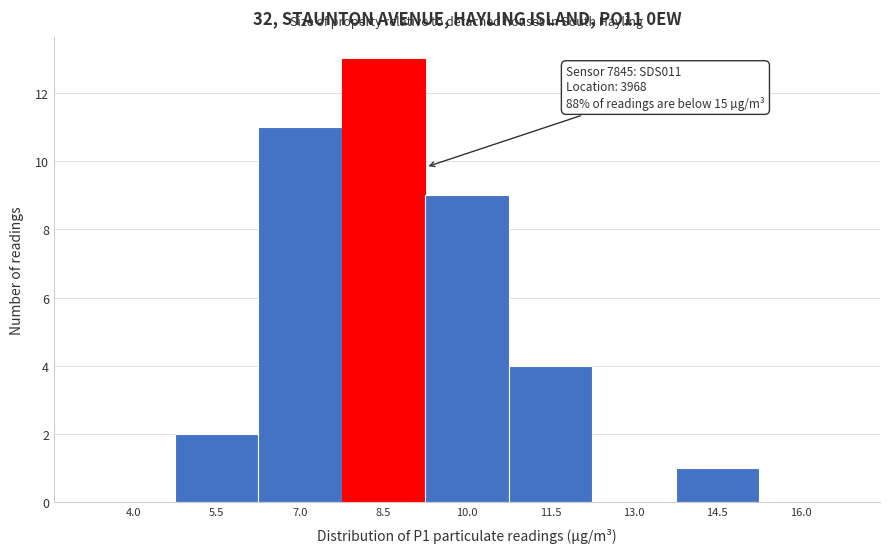

Reading left to right, list all the values displayed in this chart.

4.0=0	5.5=2	7.0=11	8.5=13	10.0=9	11.5=4	13.0=0	14.5=1	16.0=0